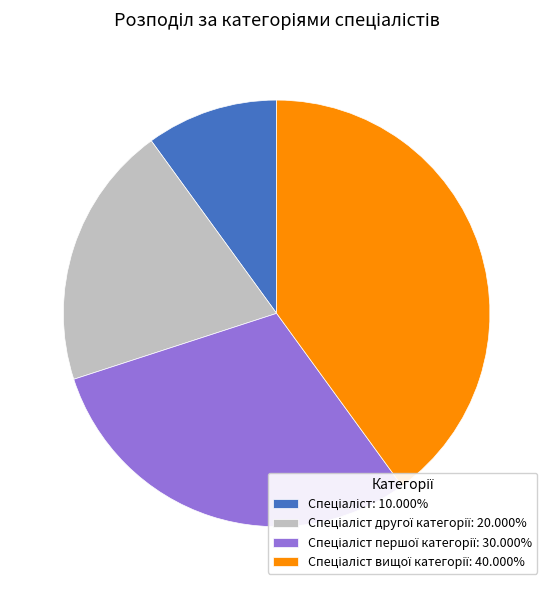

Does any single category account for the majority?

No